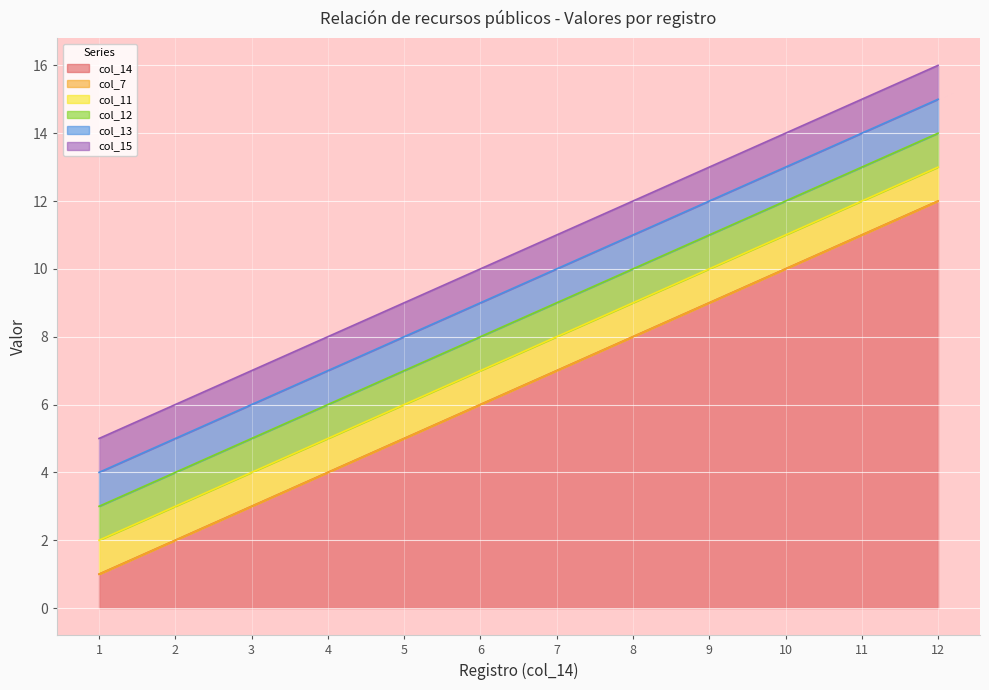

What is the value of the col_11 point at the 12th from the left?

1